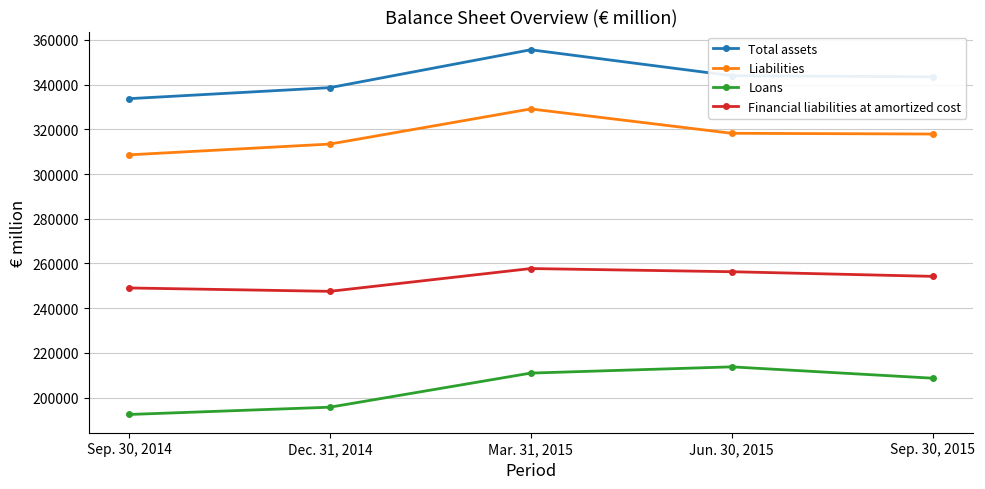

Which category has the lowest value in the Liabilities series?

Sep. 30, 2014